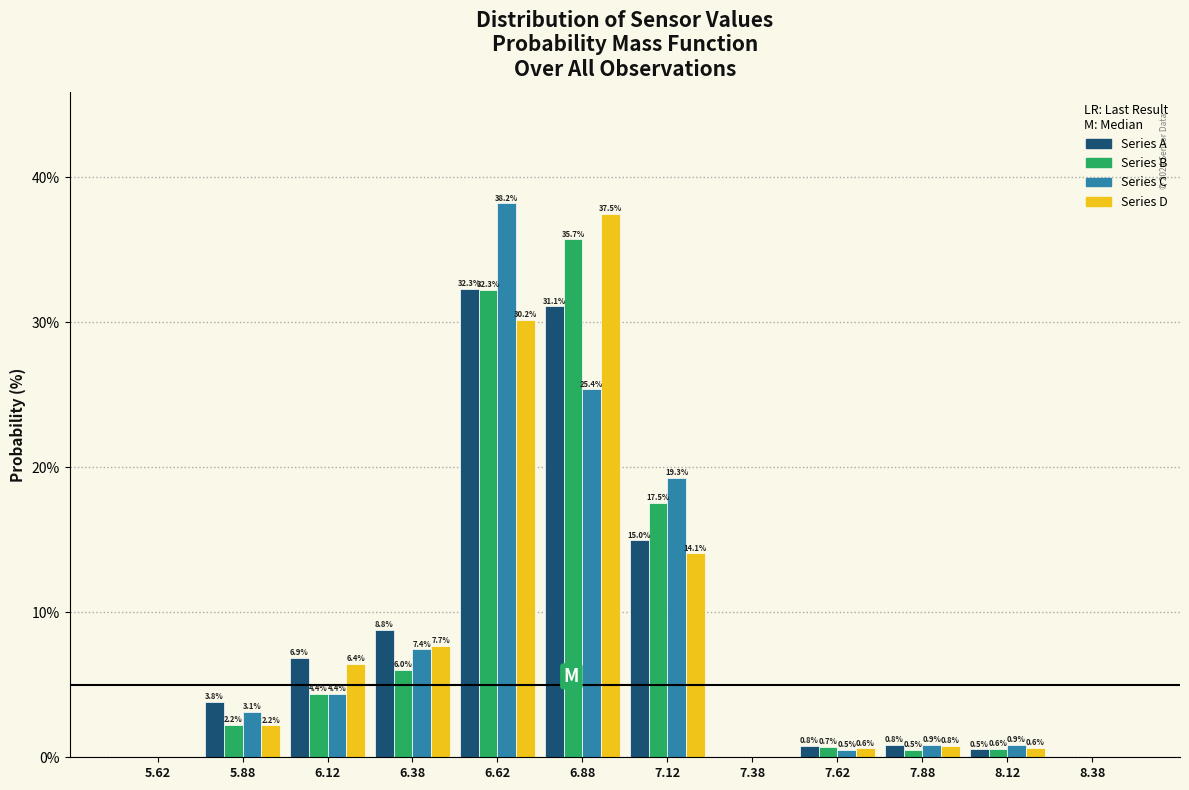

In the Series D series, which range on the x-axis has the tallest bar?

6.75 to 7.00